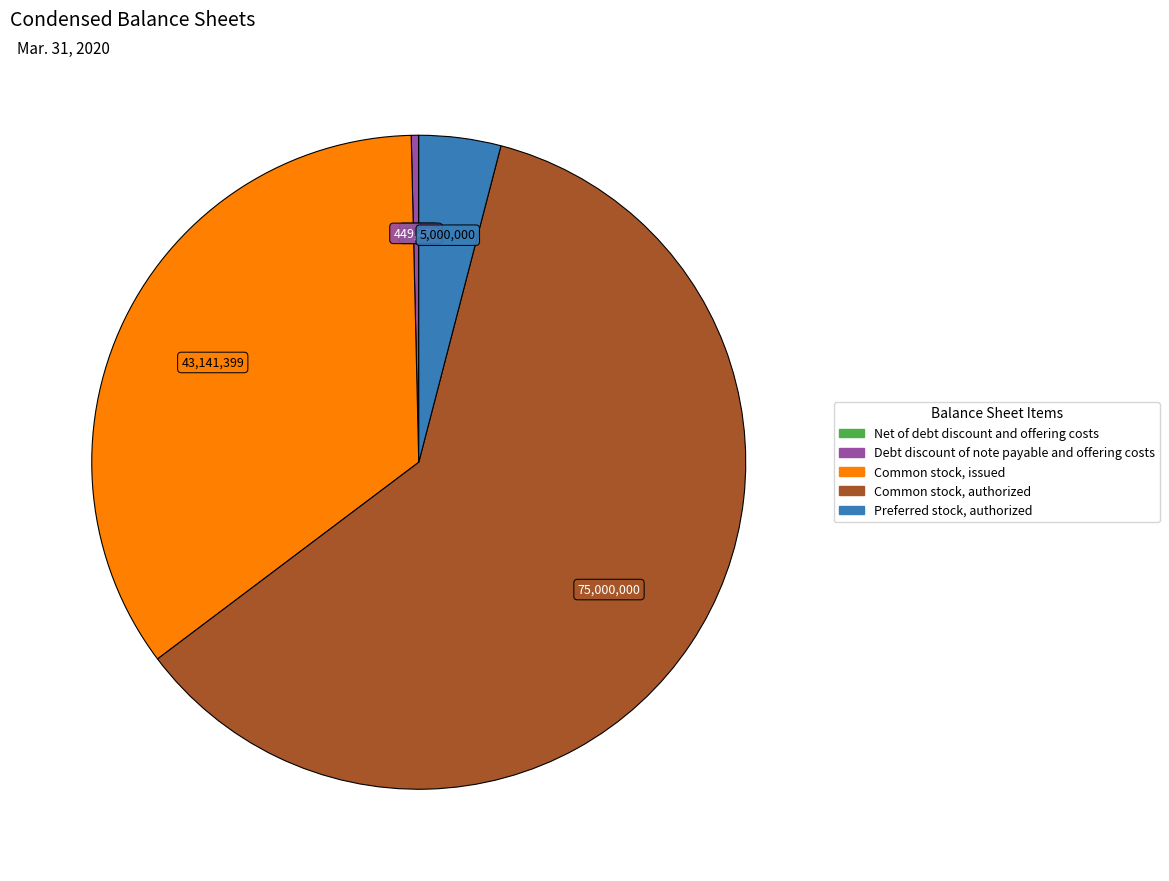

Is the sum of Common stock, issued and Debt discount of note payable and offering costs greater than half?

No